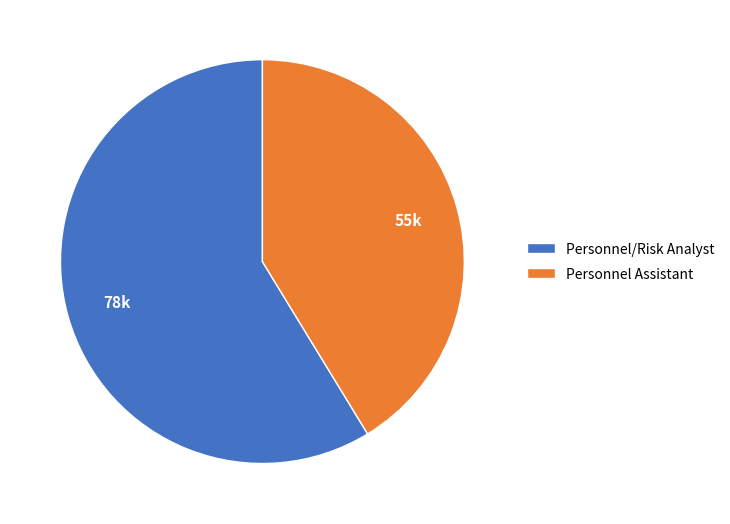

Do Personnel Assistant and Personnel/Risk Analyst together represent more than half of the pie?

Yes